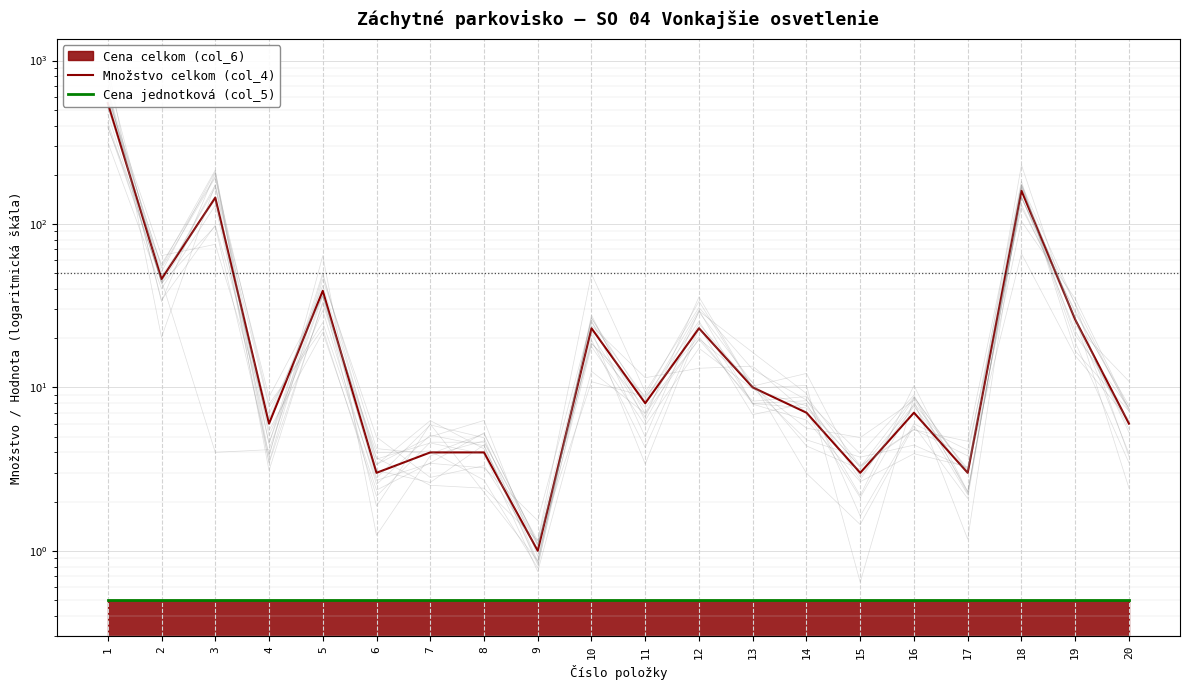

What is the spread (max minus min) of values at 19?

25.5